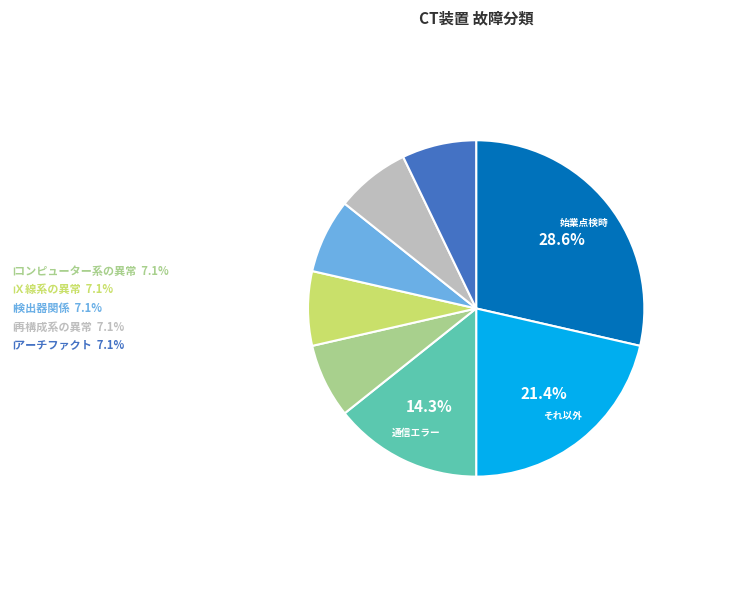

Count the number of slices in the pie.

8